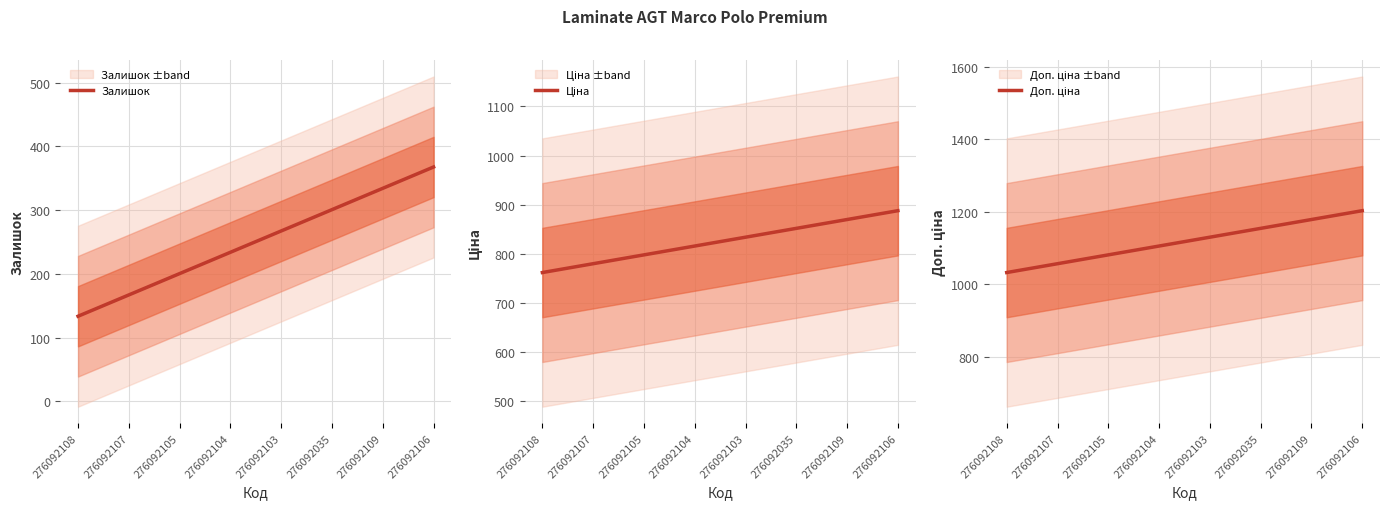

Count the number of data series in this chart.

3